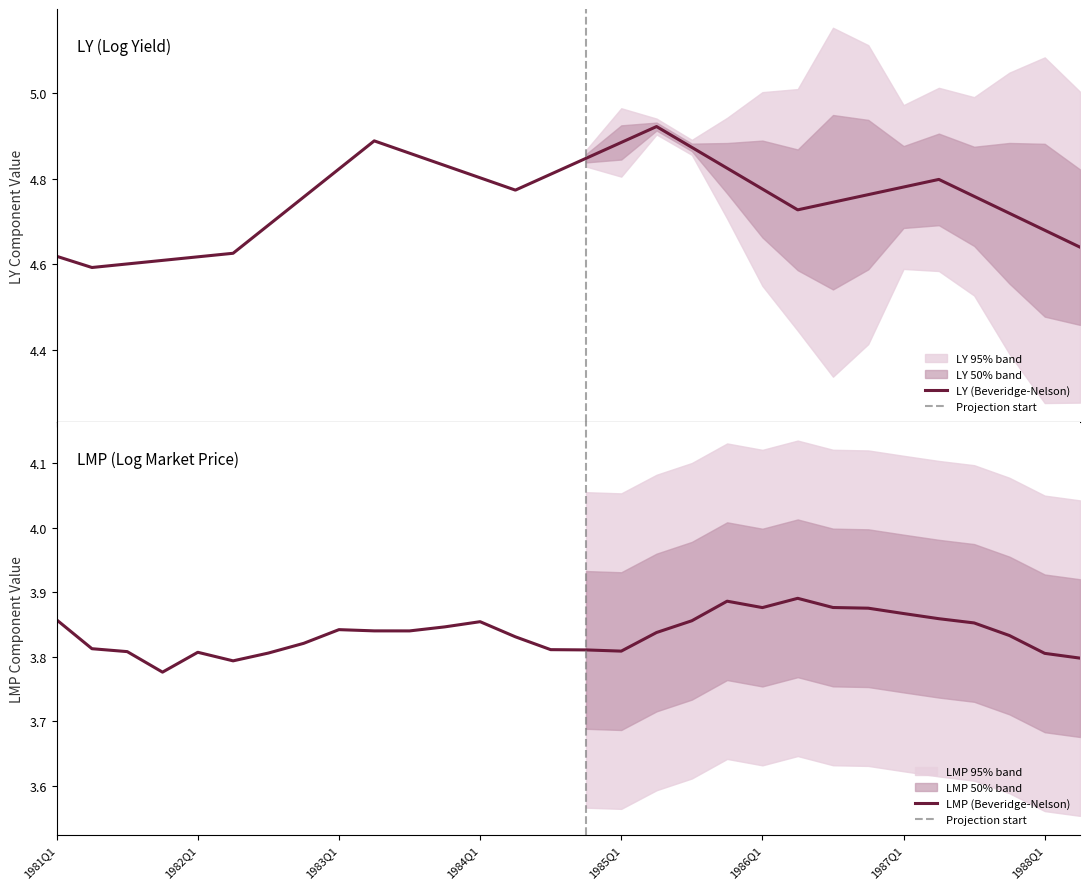

True or false: LMP and D_LY intersect in this chart.

False